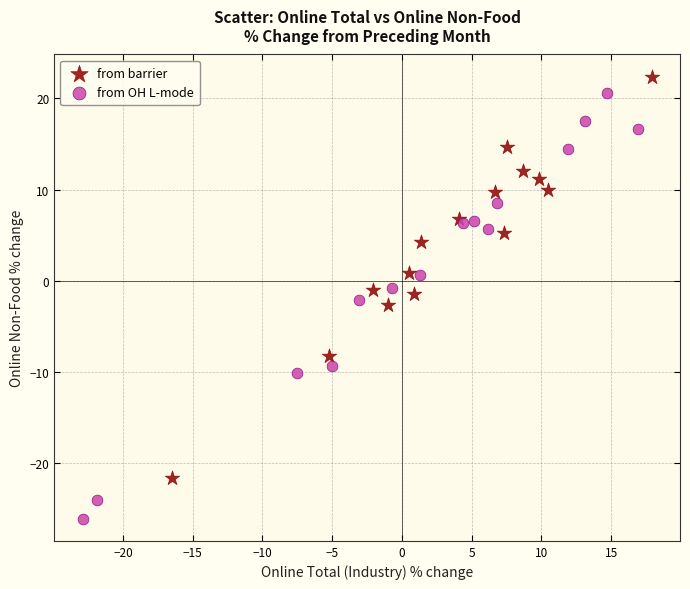

Which series contains the lowest Y value?

from OH L-mode